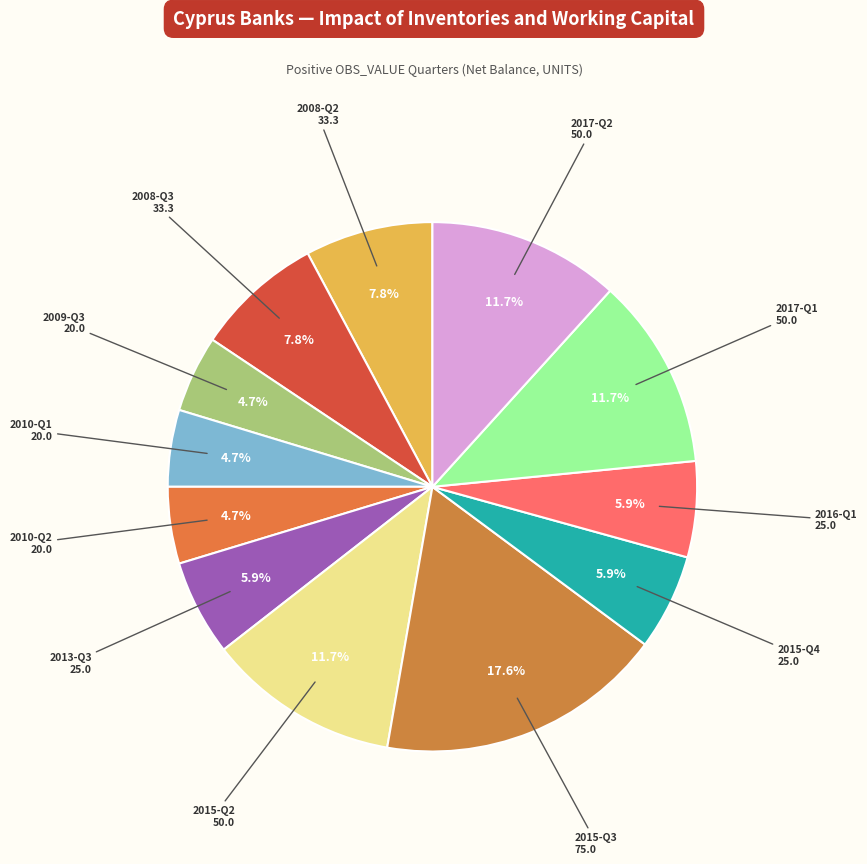

How many segments does this pie chart have?

12